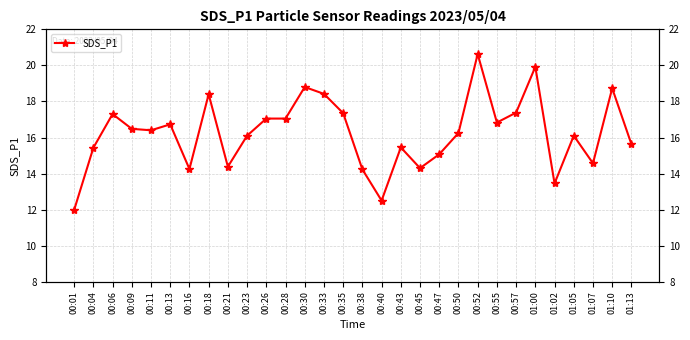

List the labels in order of value, smallest first.

00:01, 00:40, 01:02, 00:38, 00:16, 00:45, 00:21, 01:07, 00:47, 00:04, 00:43, 01:13, 00:23, 01:05, 00:50, 00:11, 00:09, 00:13, 00:55, 00:26, 00:28, 00:06, 00:35, 00:57, 00:18, 00:33, 01:10, 00:30, 01:00, 00:52